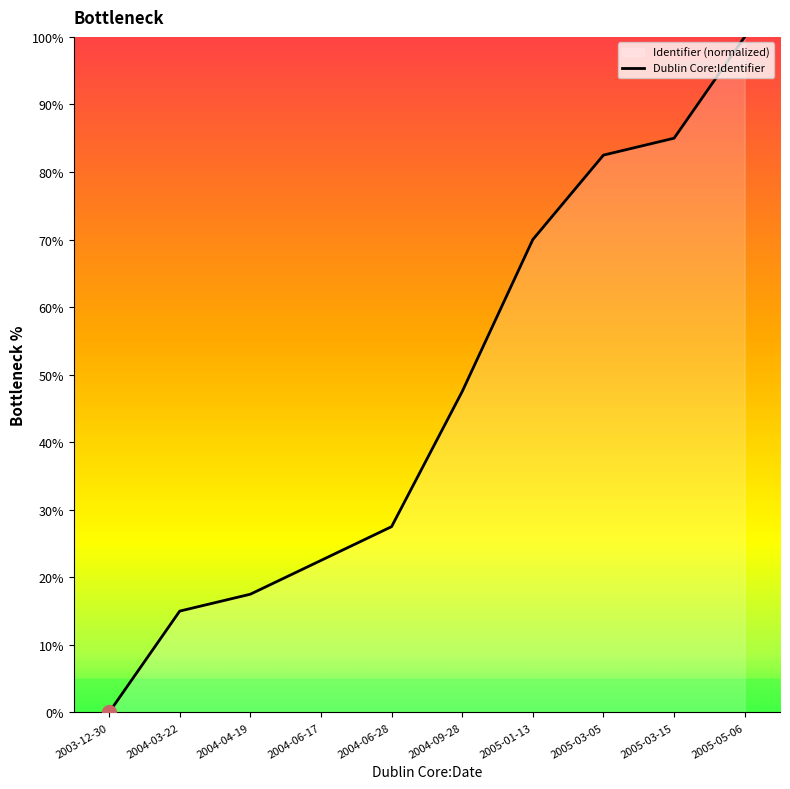

True or false: the data shows 10.4 at 2004-03-22.

False